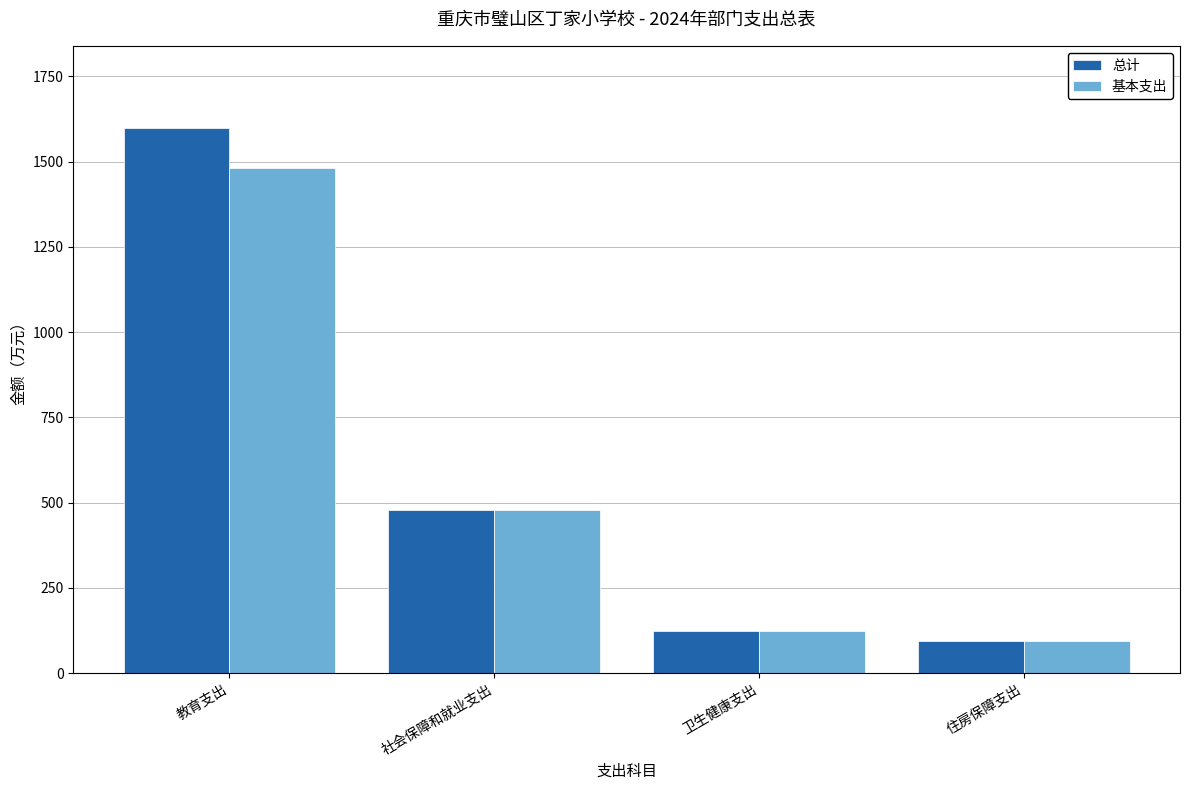

What is the label of the 1st bar from the left?

教育支出